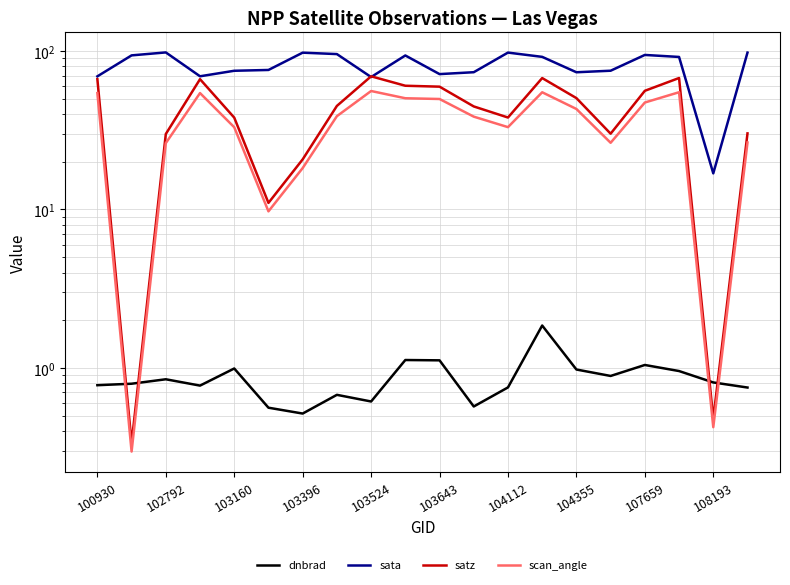

Which series has the widest spread of values?

sata